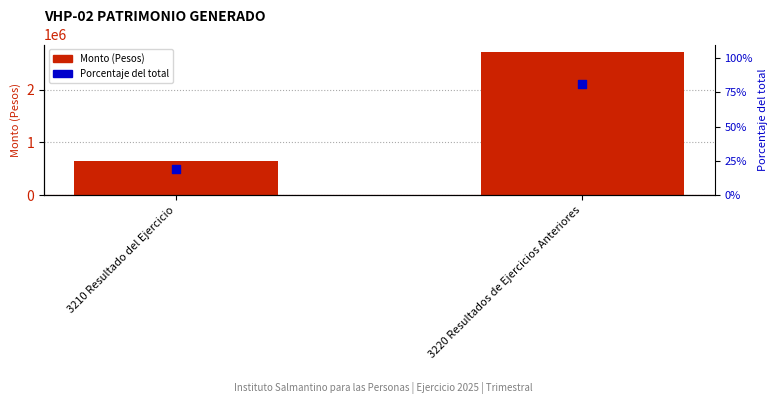

Which series has the largest total across all categories?

Monto (Pesos)